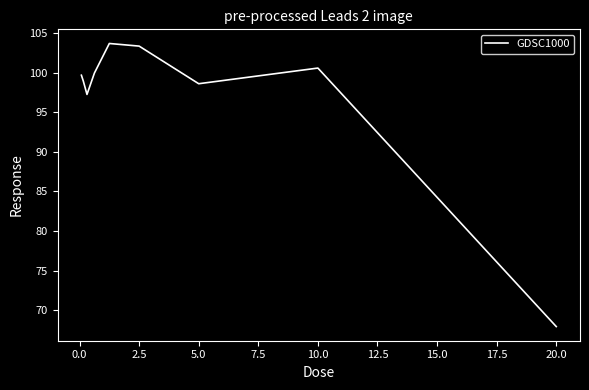

What is the minimum value shown in the chart?

67.9